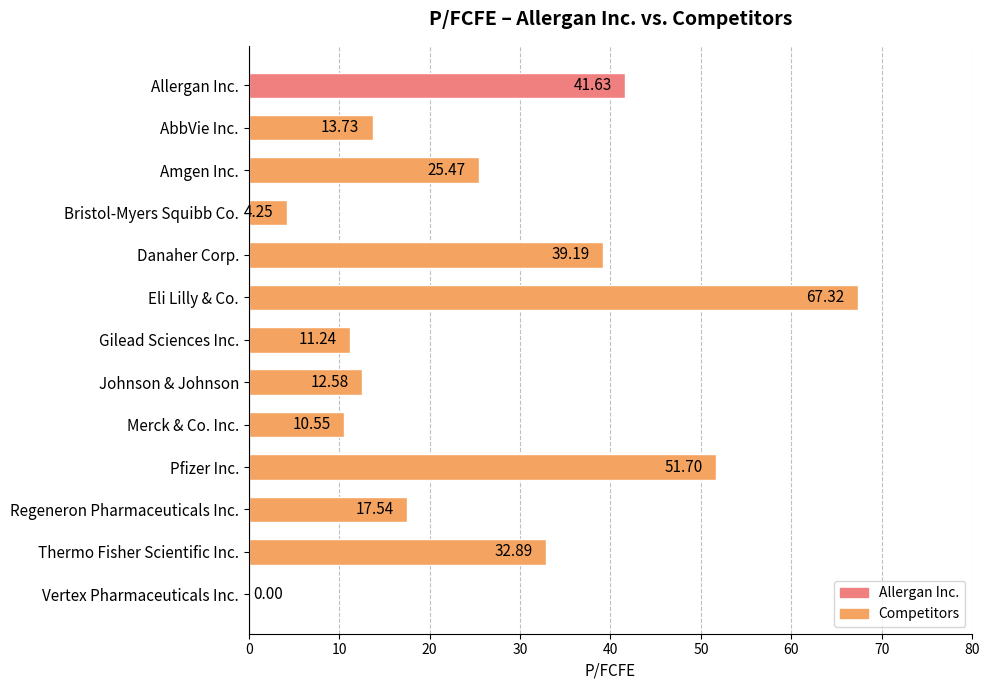

What is the sum of all values?

328.1